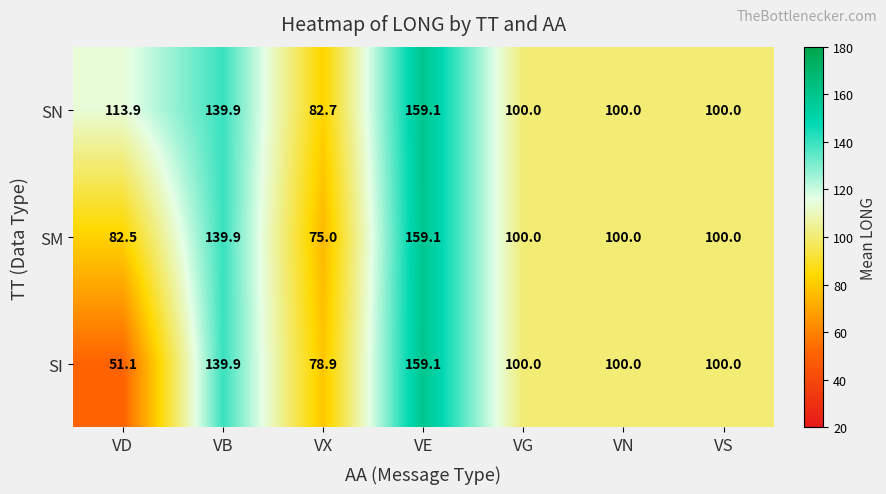

The SN series shows 163.5 at VS. True or false?

False